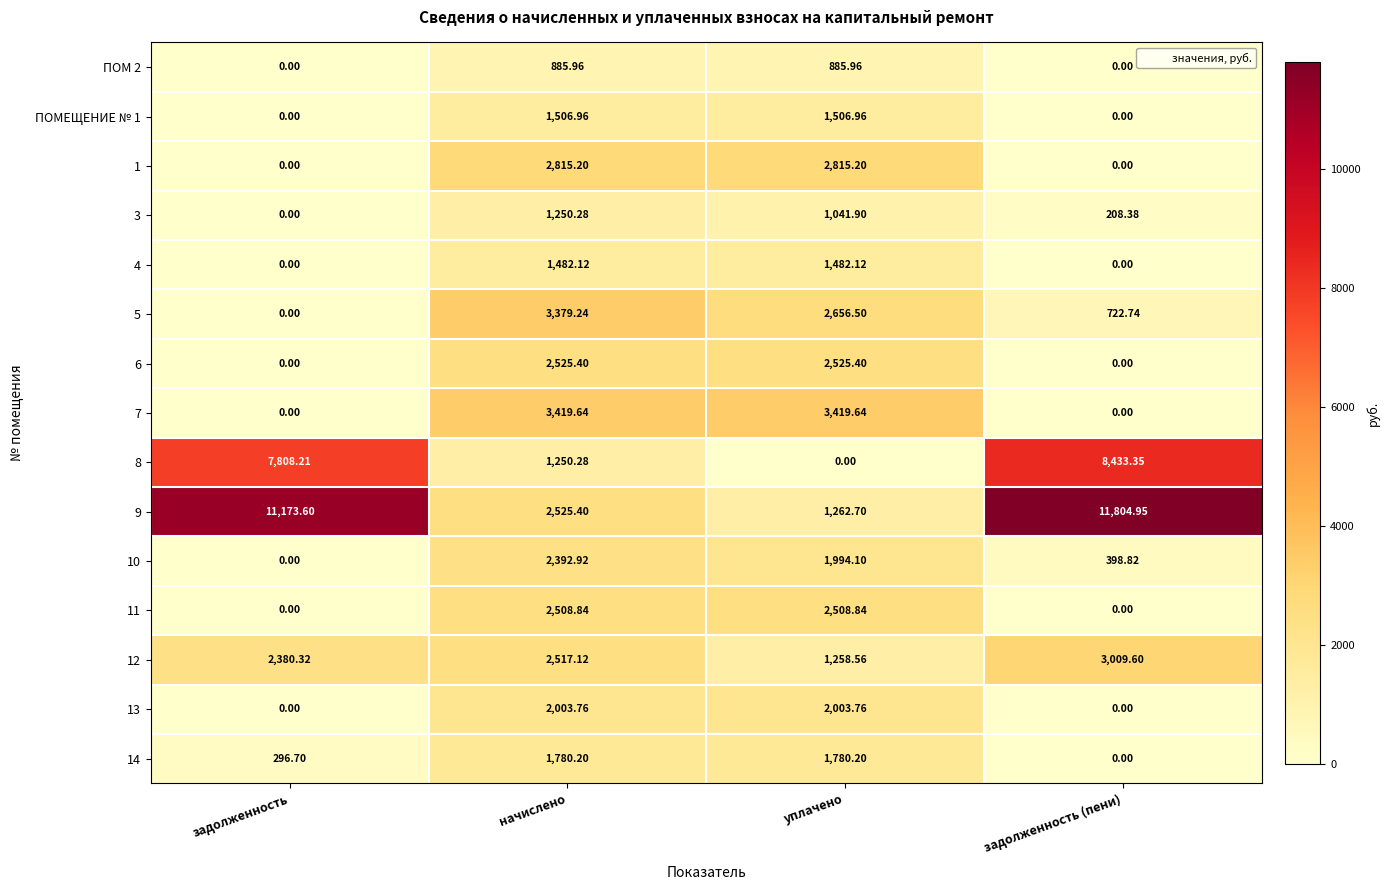

Which series has the widest spread of values?

9